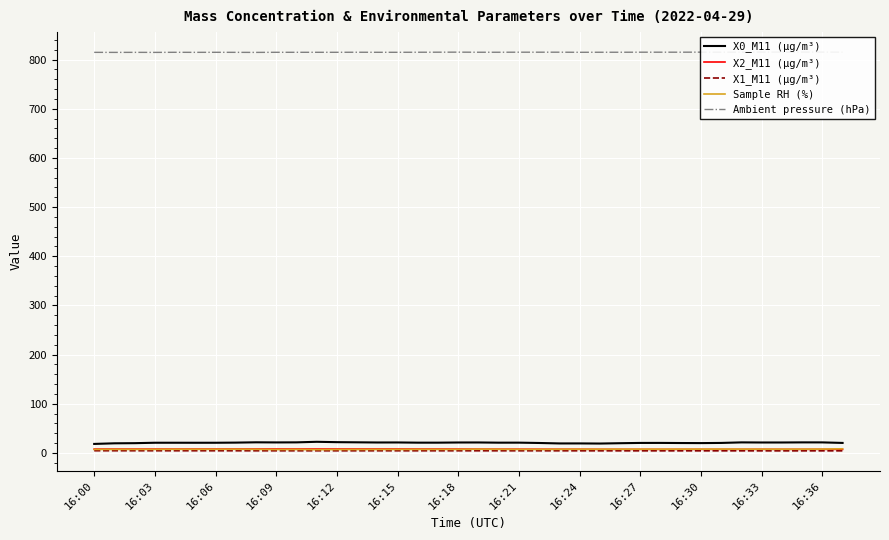

True or false: X2_M11 (μg/m³) and X0_M11 (μg/m³) cross at least once.

False